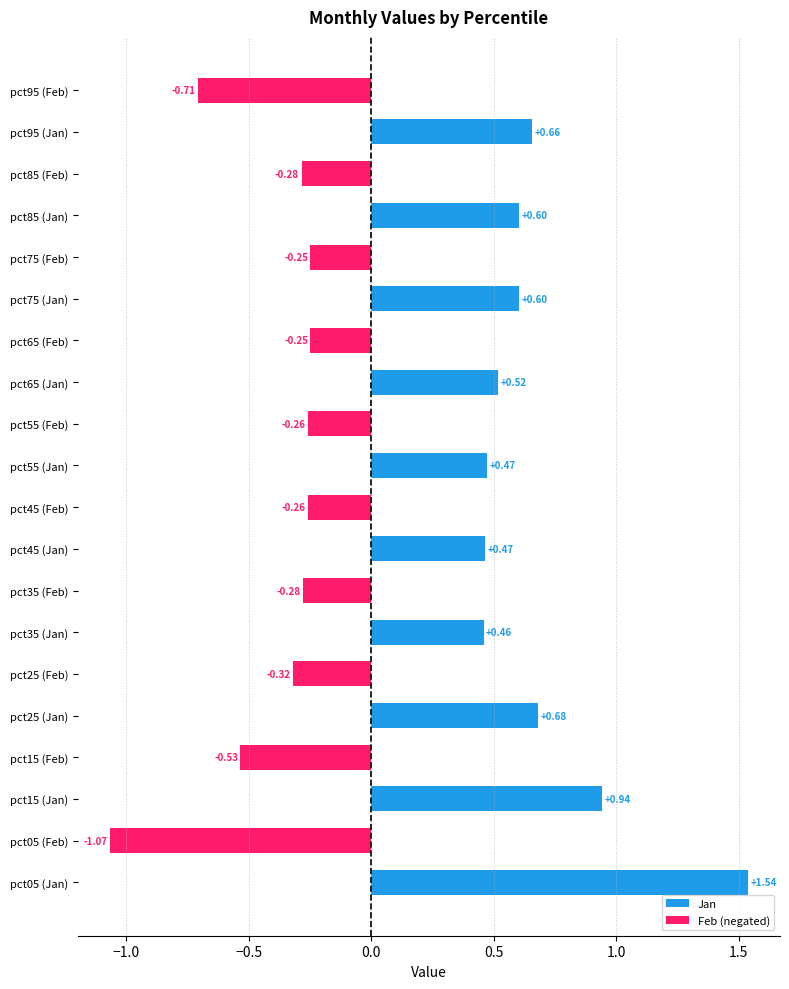

What is the change in value from pct55 (Feb) to pct75 (Jan)?

+0.9